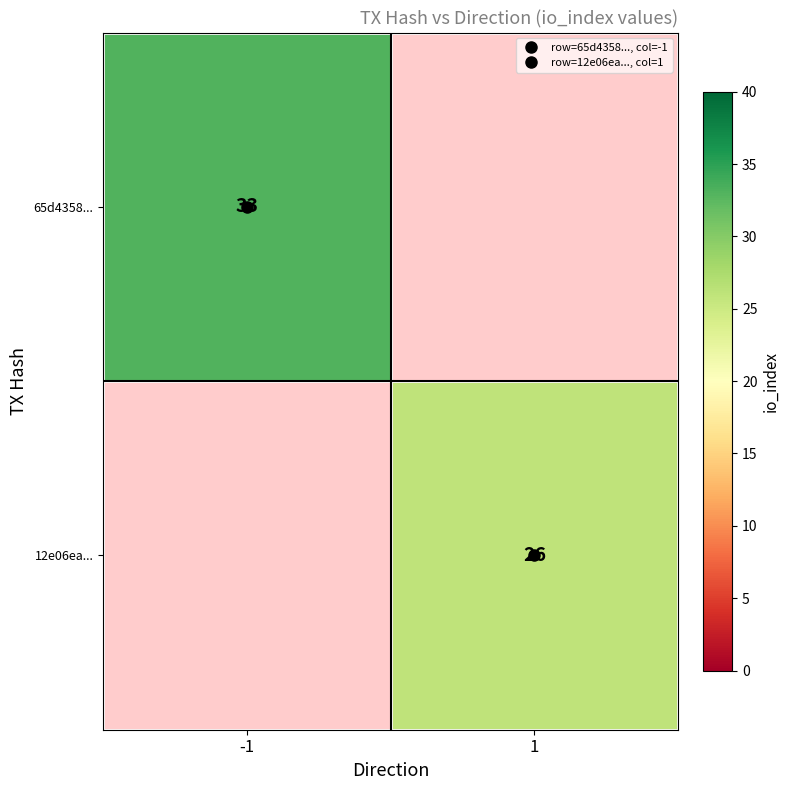

How many distinct data groups are displayed?

2